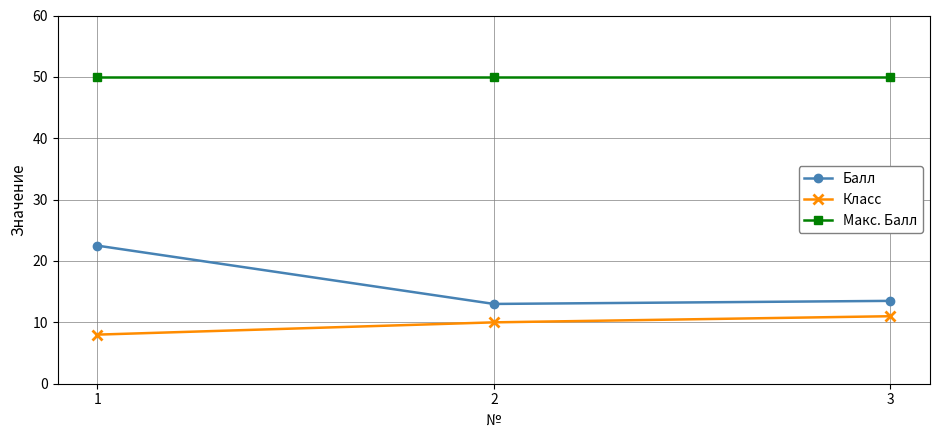

The value of Балл at 2 is 21.4. True or false?

False